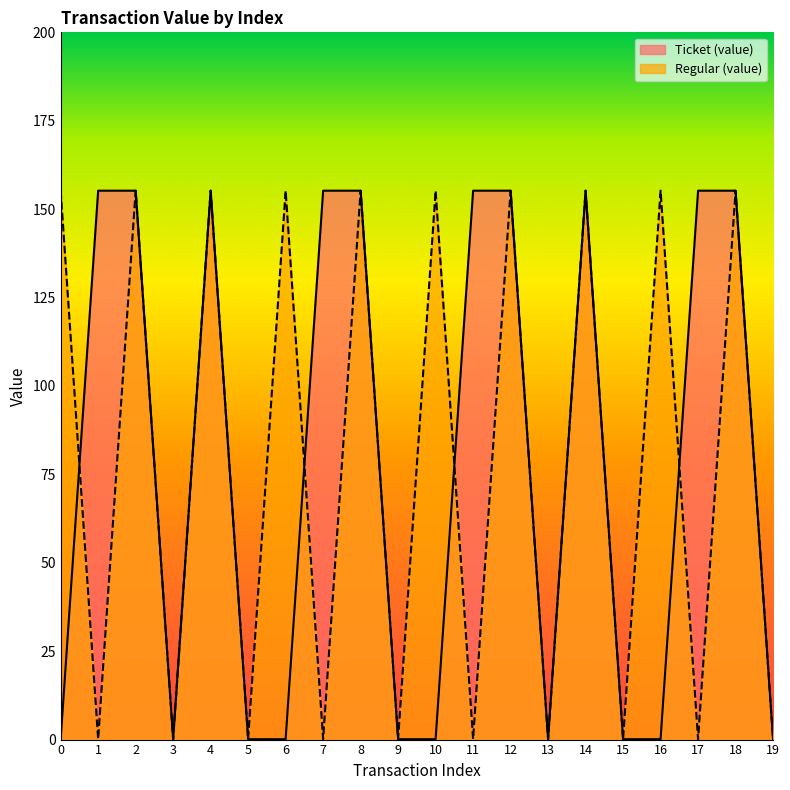

How many lines are shown in the chart?

2